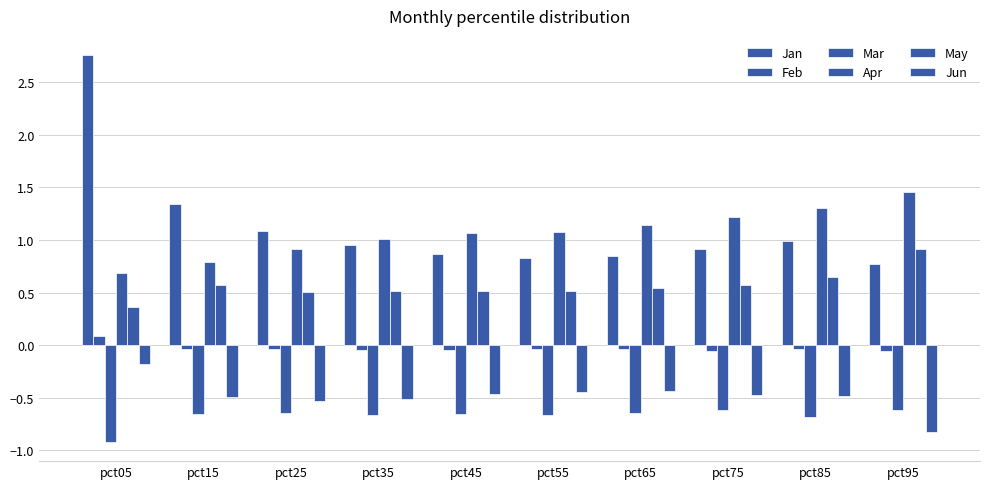

Where is May nearest to the value 0?

pct05